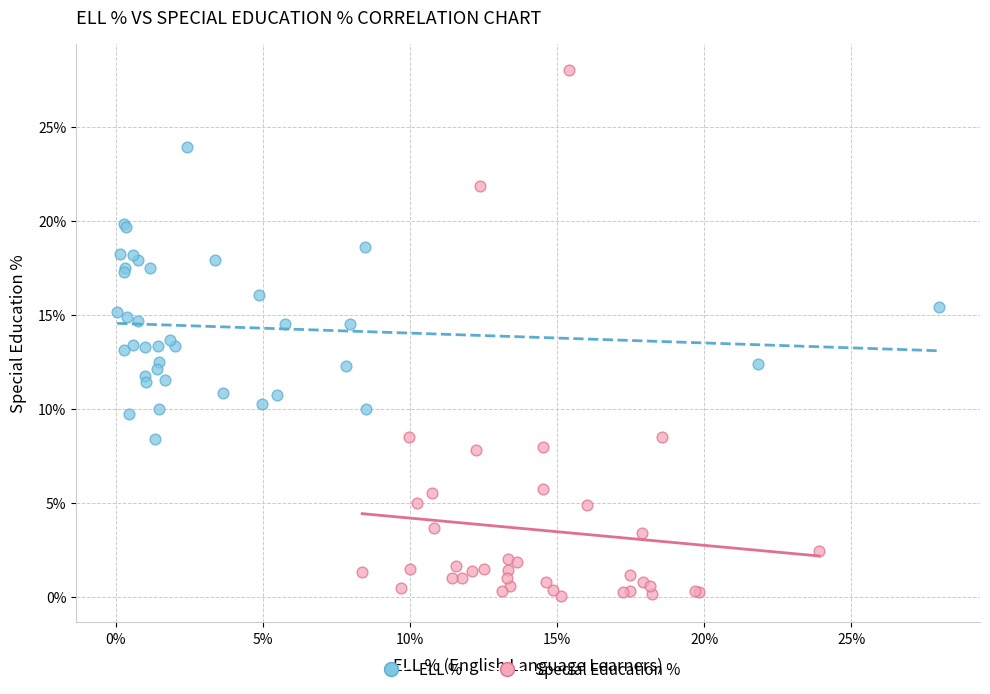

Which series has the widest spread of Y values?

Special Education %